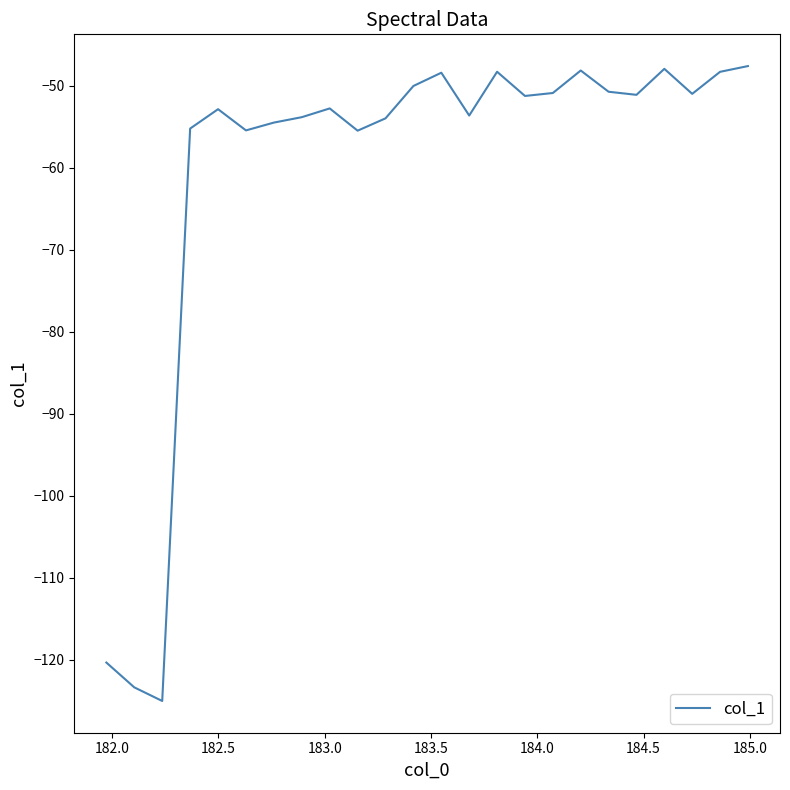

What is the difference between the maximum and second lowest values?

75.8